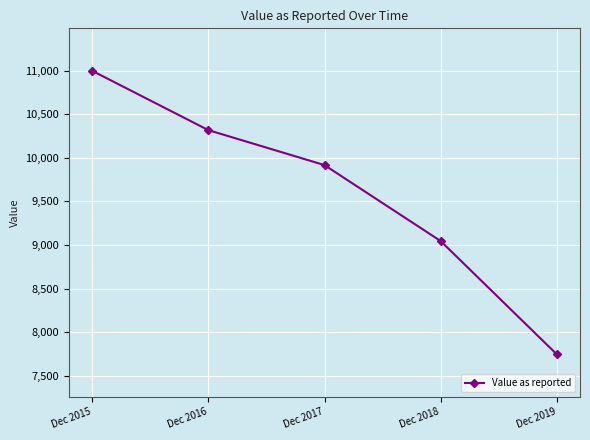

How many categories are shown in the chart?

5